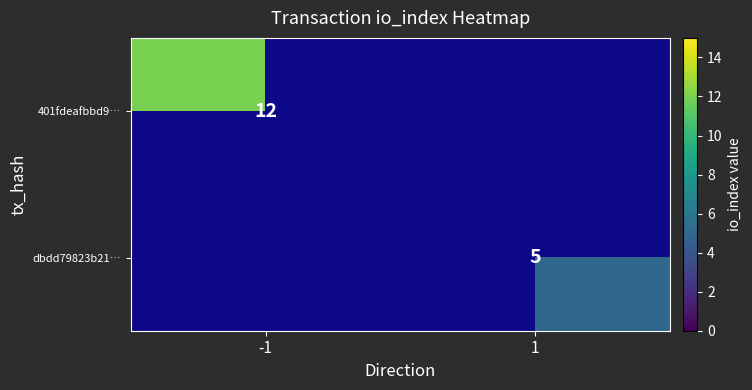

The dbdd79823b21… series shows 5 at 1. True or false?

True